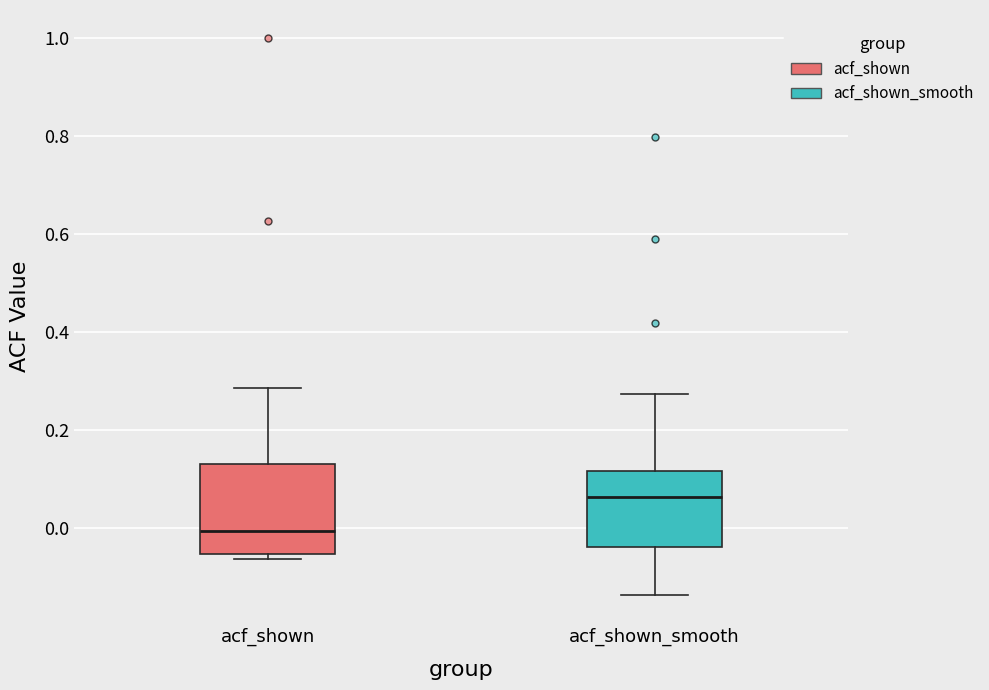

Reading left to right, transcribe this box plot: for each box, give where its median line is, the range the box spans, and where its two whiskers end, as read against the y-axis. The values are not printed on the chart, so give them approximately, as read against the axis.

acf_shown: median 0.00, box -0.06 to 0.12, whiskers -0.06 (just below the box's lower edge) to 0.28
acf_shown_smooth: median 0.06, box -0.04 to 0.12, whiskers -0.14 to 0.28